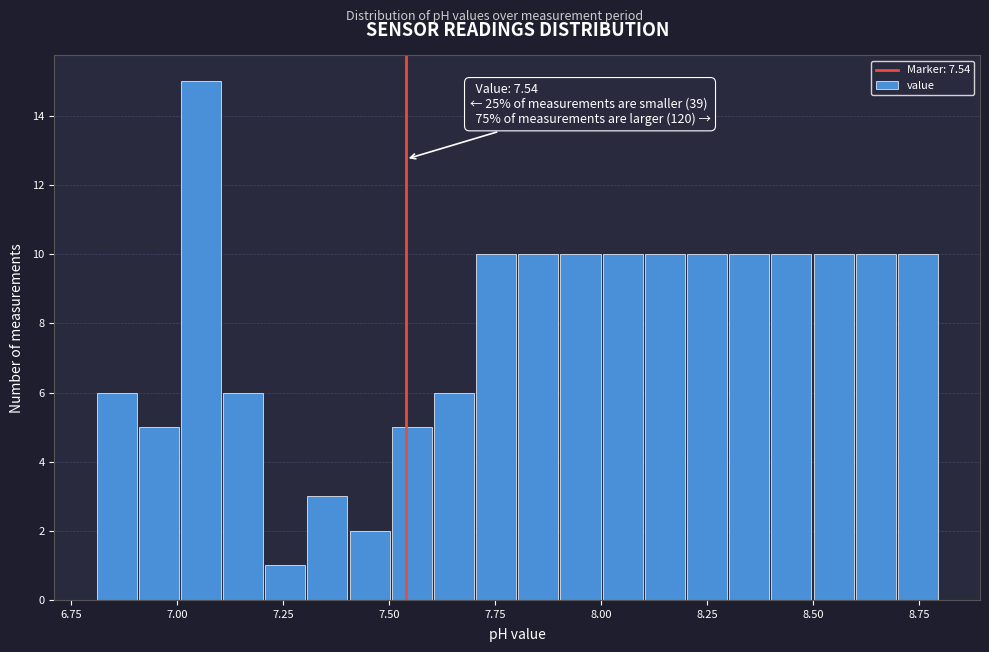

Read against the x-axis, roughly where is the centre of the tallest bar?

7.05